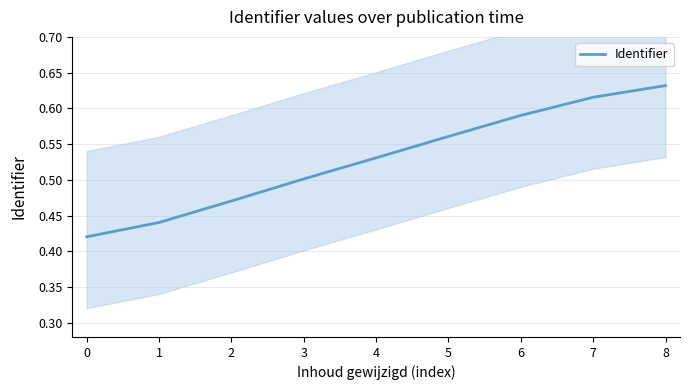

The value at 6 is 0.6. True or false?

True